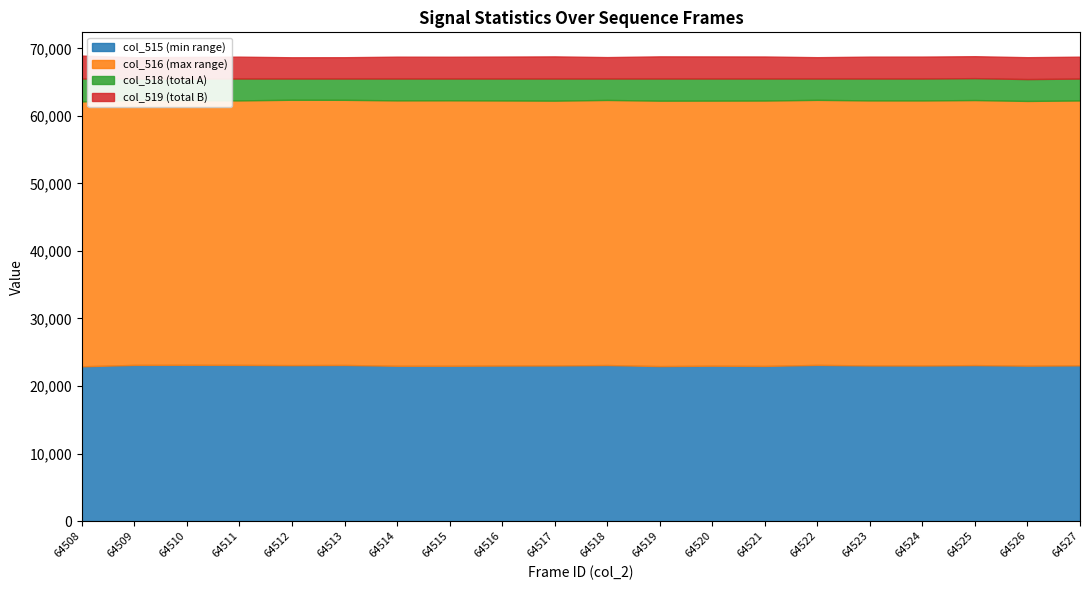

Which series has the largest total across all categories?

col_516